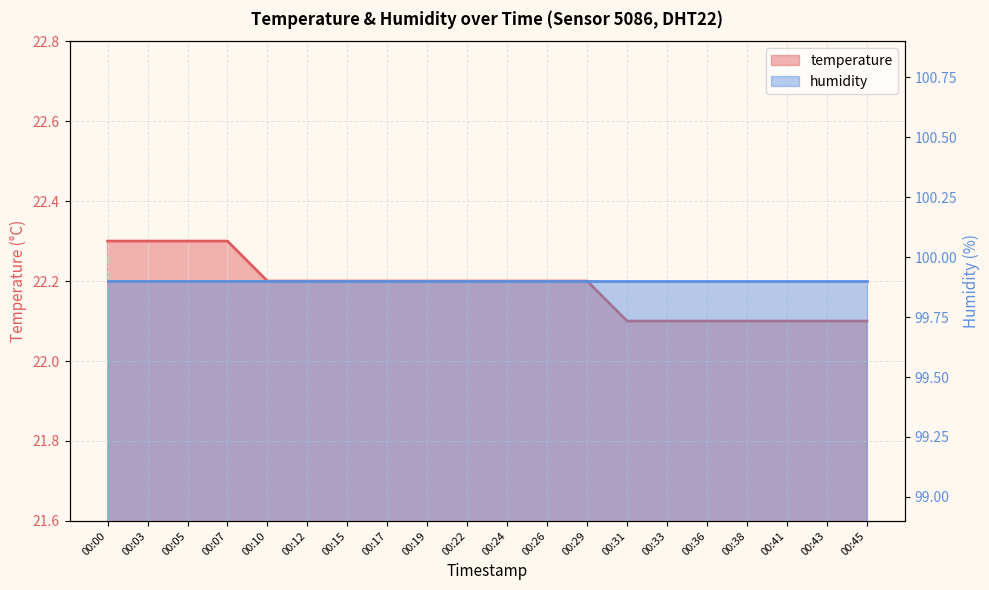

What value does the data have at 00:38?

22.1